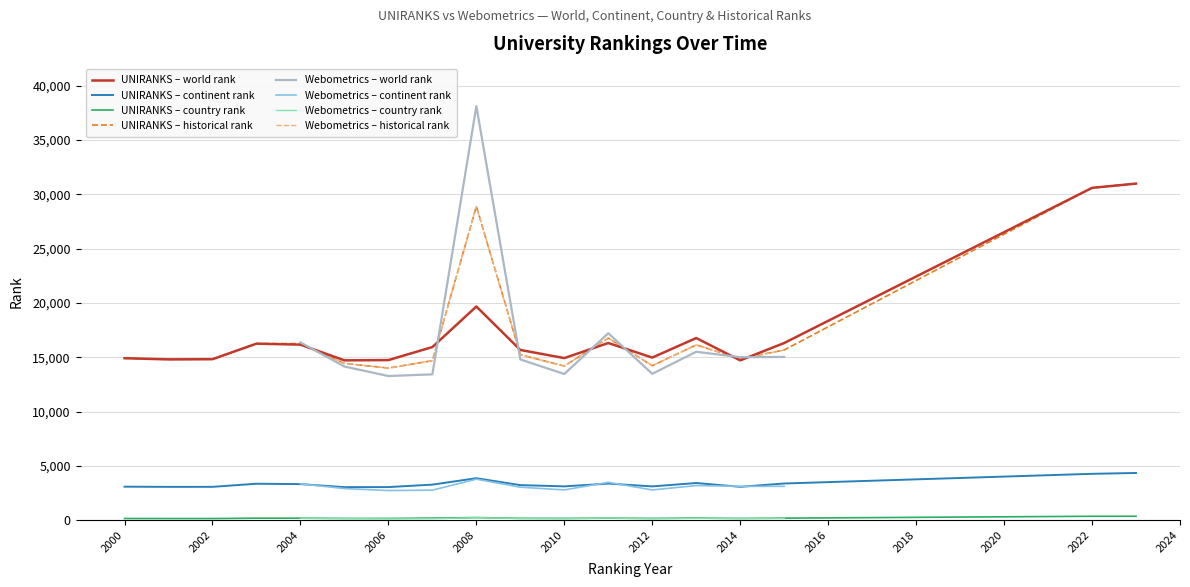

The UNIRANKS – continent rank series shows 1235.2 at 2006. True or false?

False